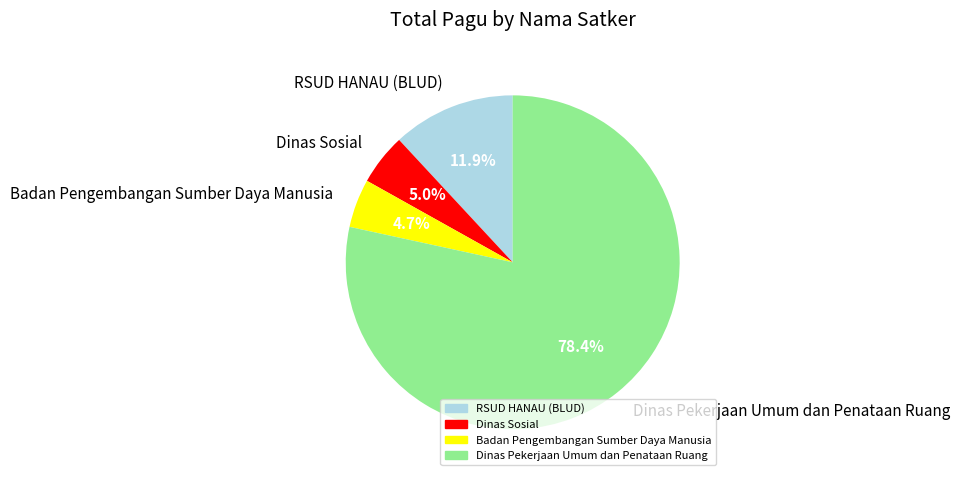

What is the largest slice in the pie chart?

Dinas Pekerjaan Umum dan Penataan Ruang